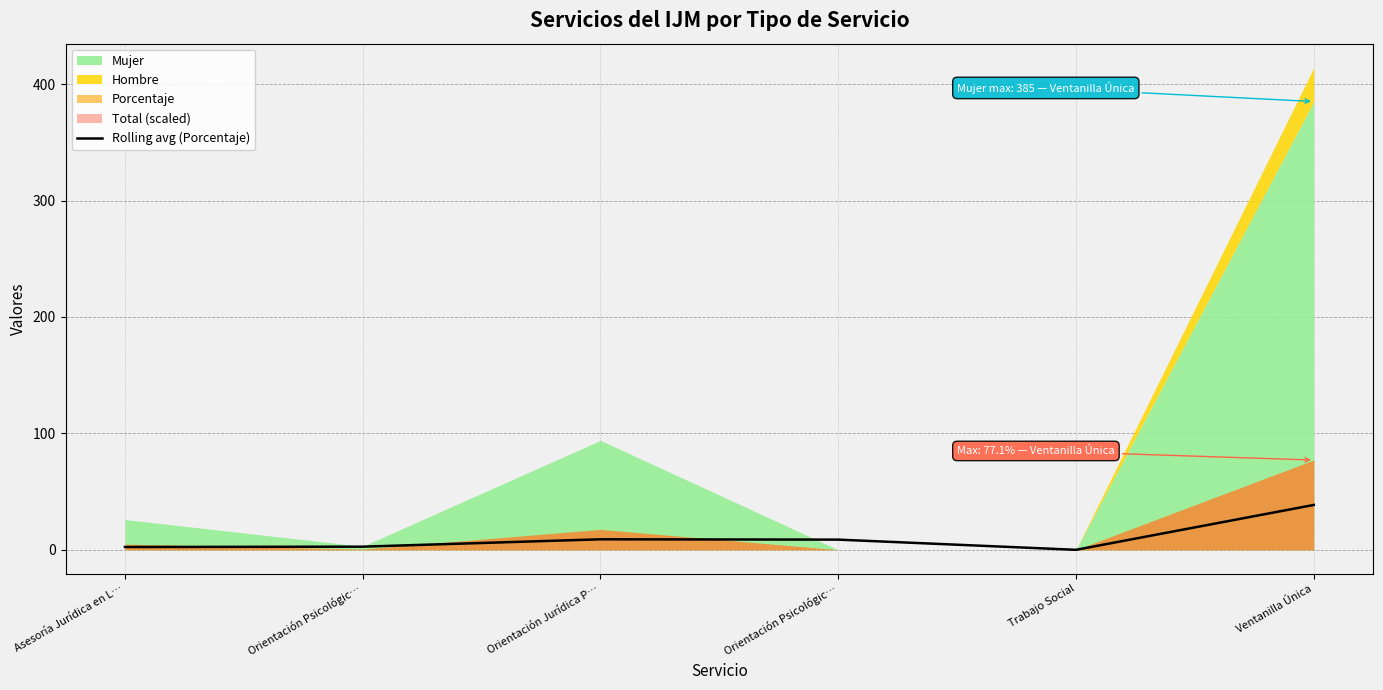

Between Asesoría Jurídica en L… and Ventanilla Única, which is larger?

Ventanilla Única